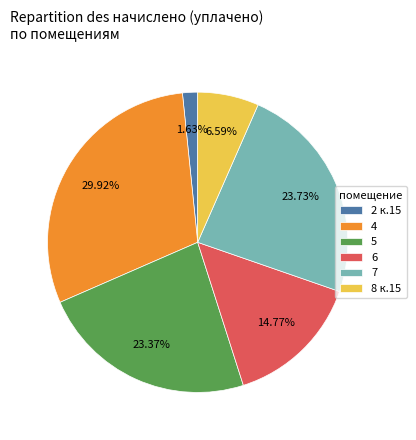

To the nearest percent, what percentage of the pie is 5?

23%